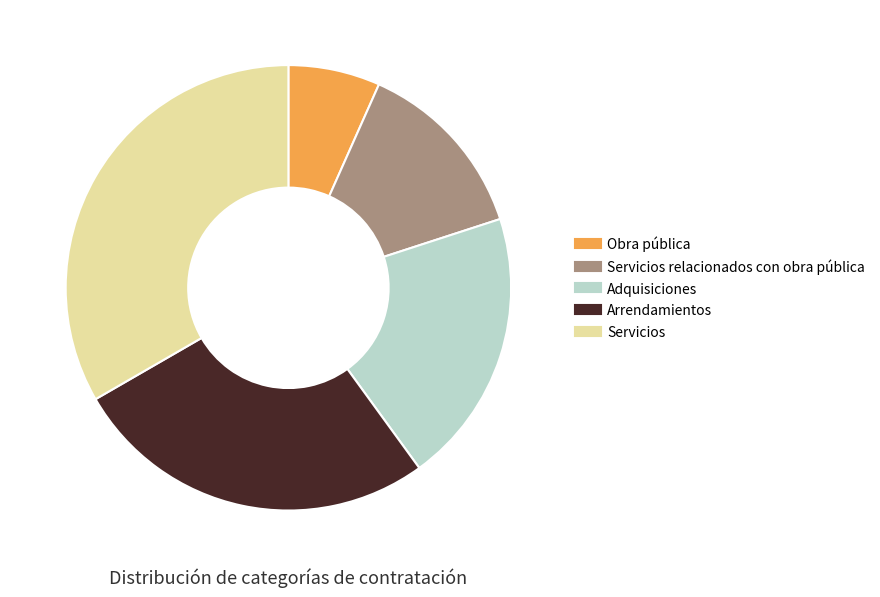

Does any single category account for the majority?

No